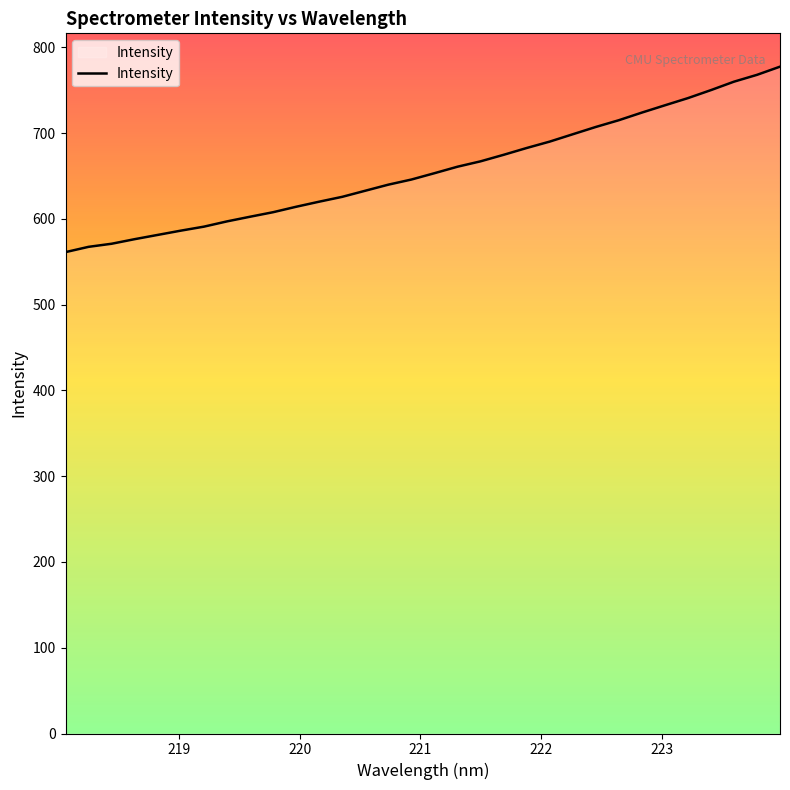

Count the number of categories in the chart.

32